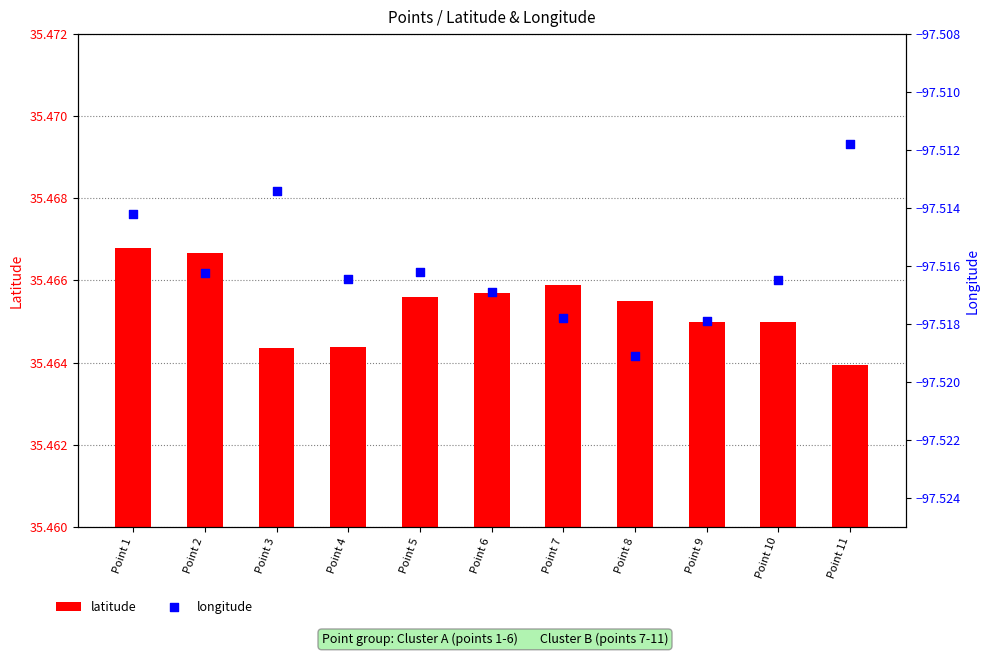

Which series reaches the maximum Y coordinate?

latitude